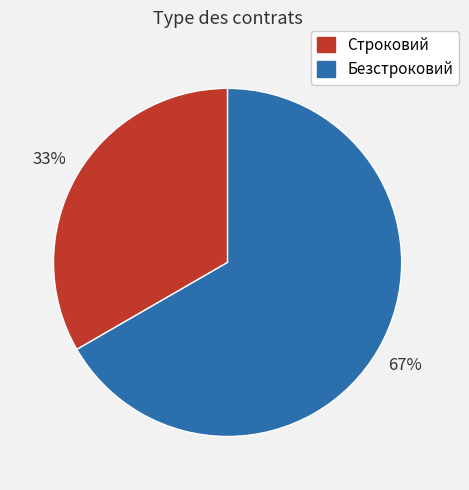

Rank the categories by value from lowest to highest.

Строковий, Безстроковий